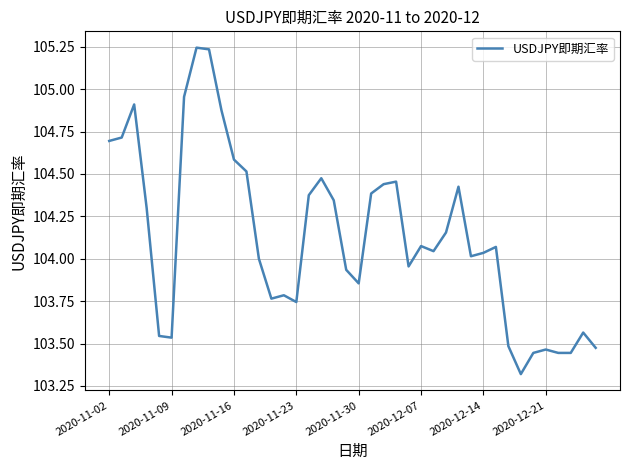

How many lines are shown in the chart?

1